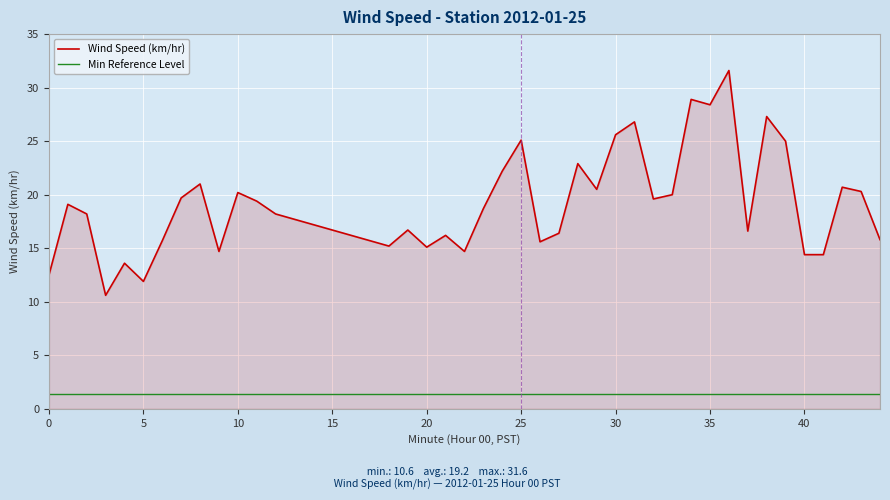

True or false: Min Reference Level and Wind Speed (km/hr) intersect in this chart.

False